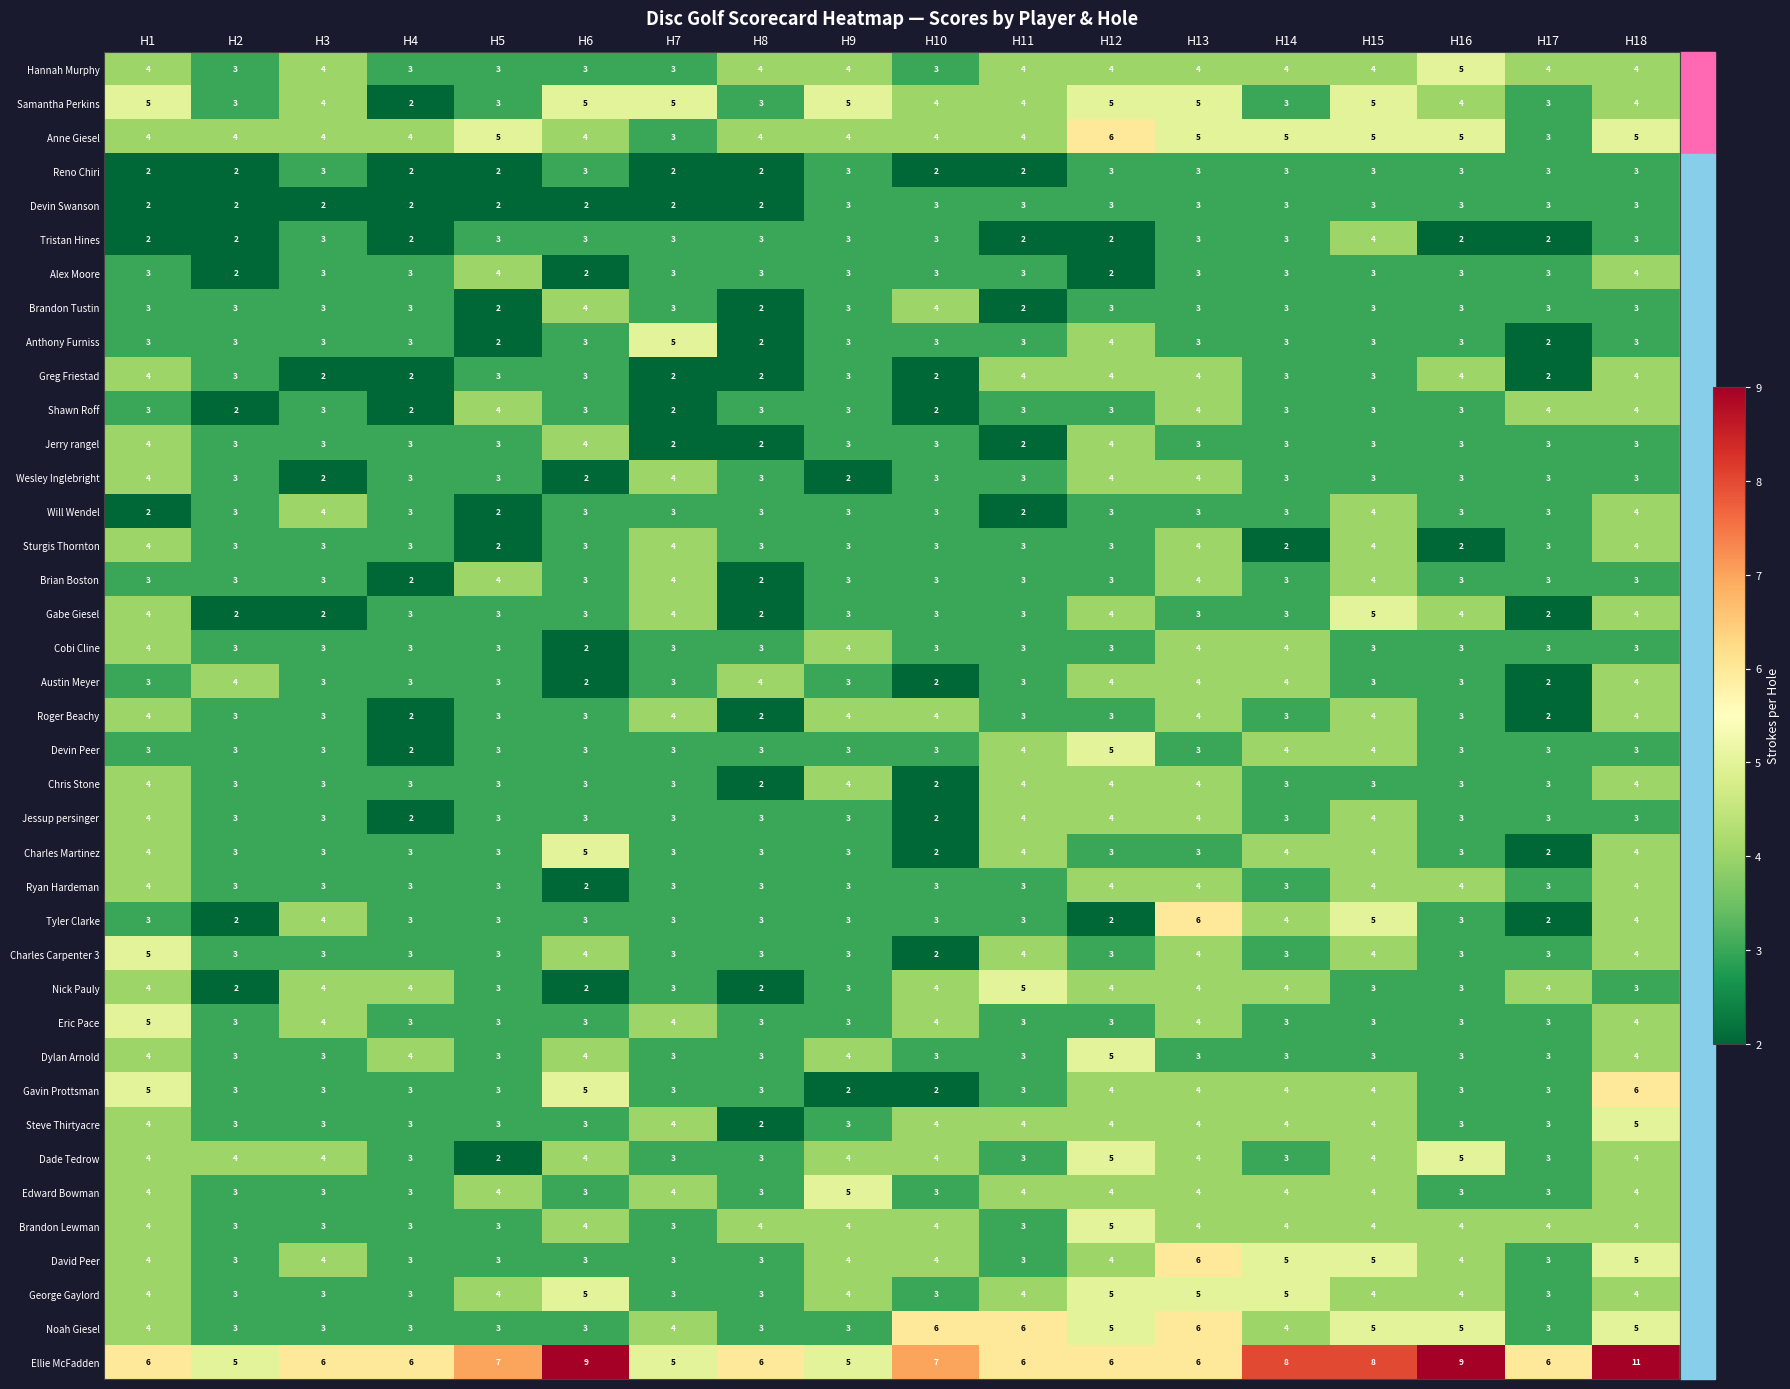

How many Eric Pace values are between 3 and 4?

17